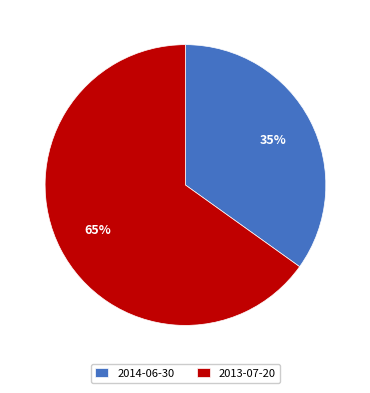

Between 2013-07-20 and 2014-06-30, which is larger?

2013-07-20